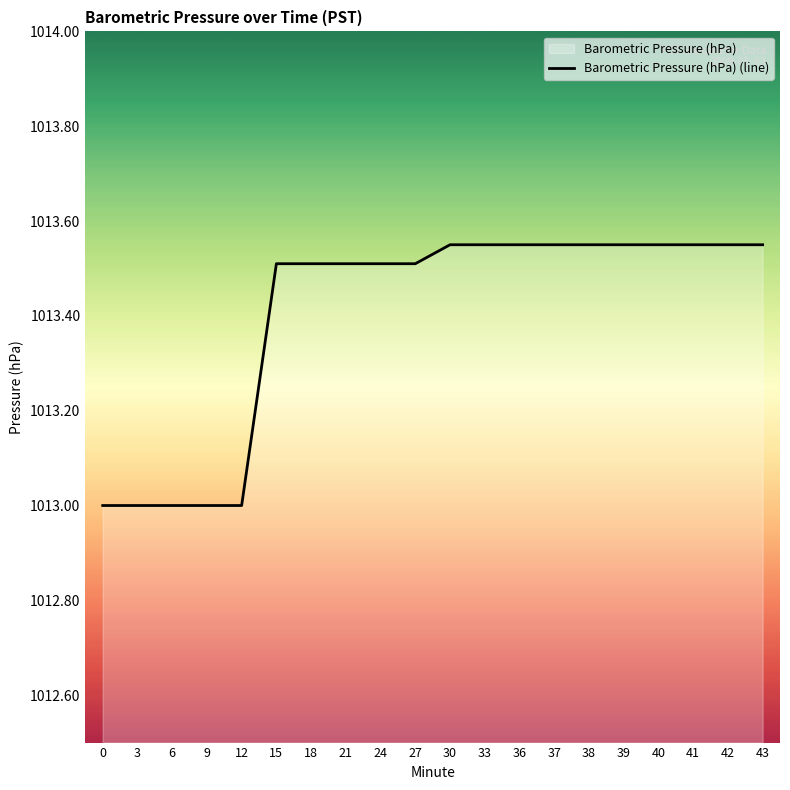

True or false: the data shows 1013.5 at 39.

True